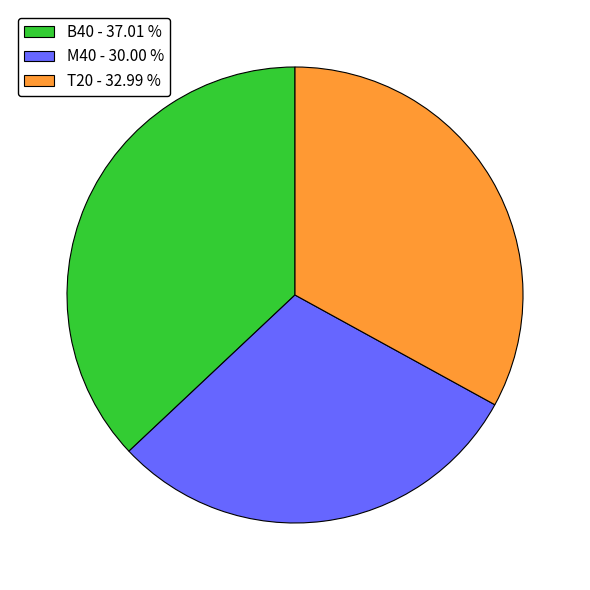

Does B40 - 37.01 % represent more than half of the total?

No